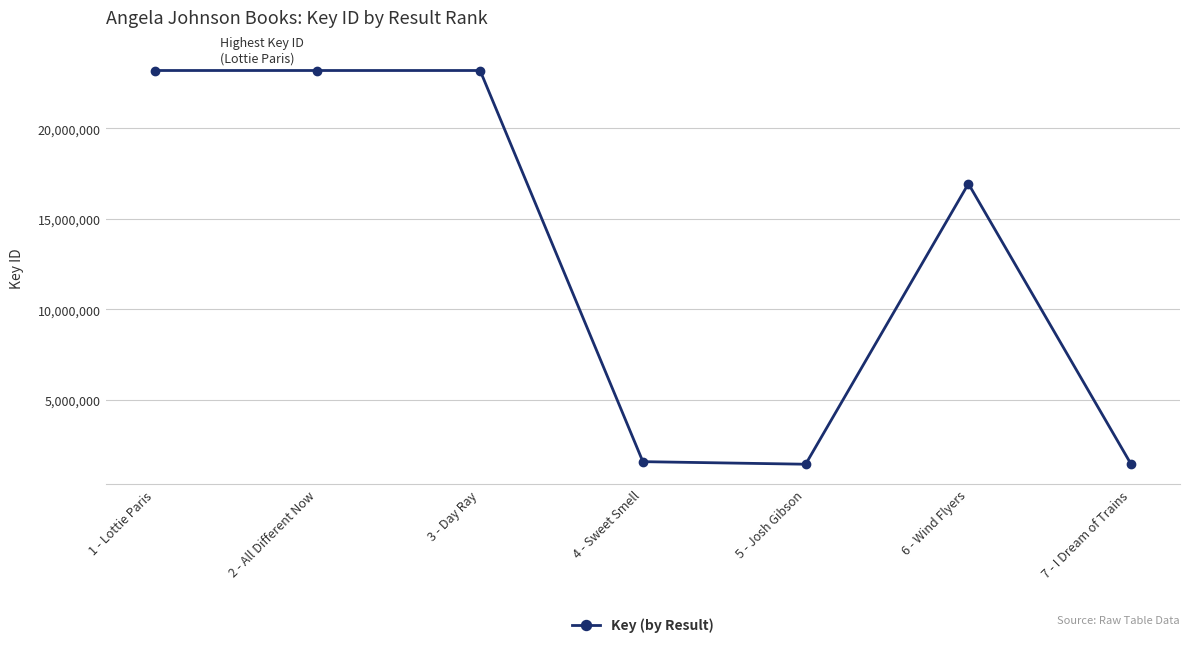

What is the ratio of the value at 2 - All Different Now to the value at 4 - Sweet Smell?

14.7